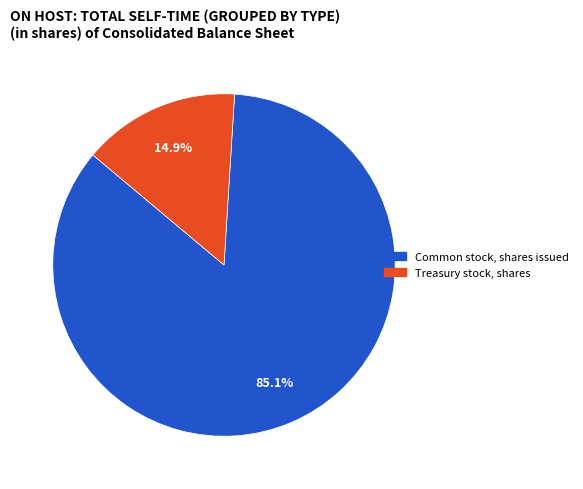

To the nearest percent, what portion does Treasury stock, shares represent?

15%